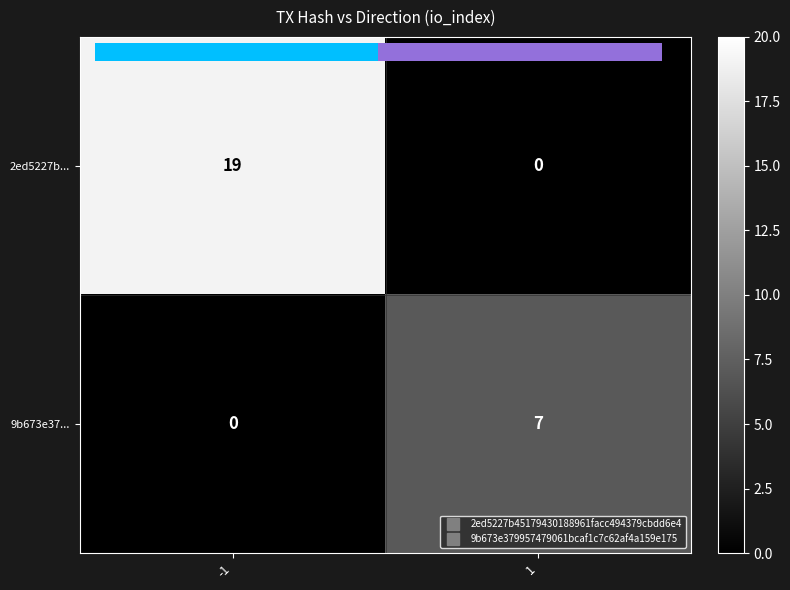

What is the greatest value displayed?

19